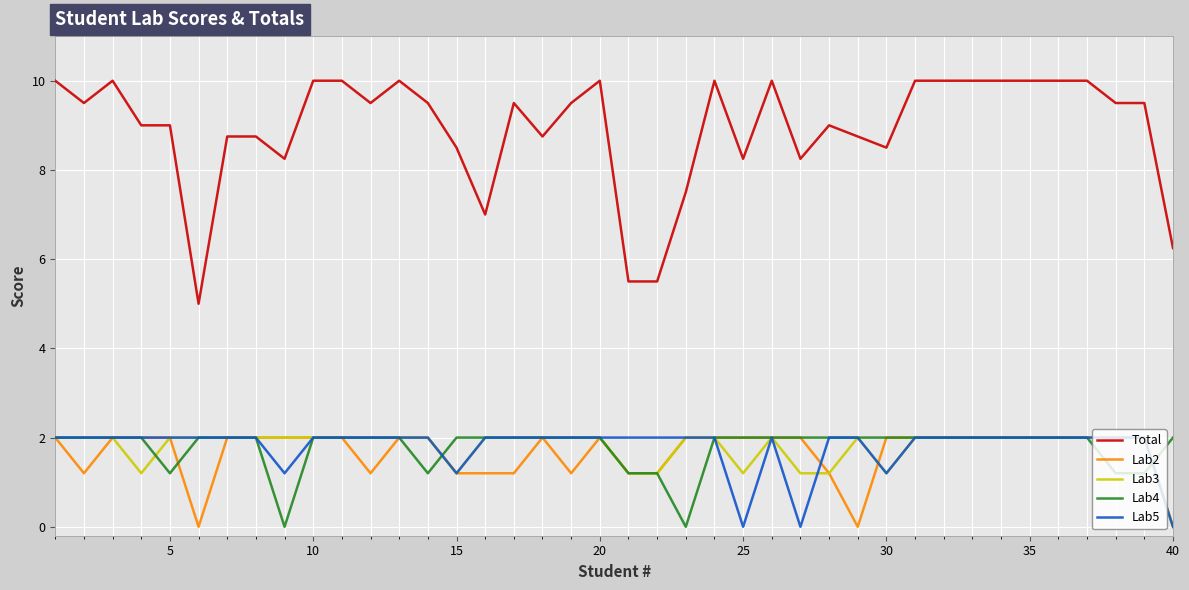

Which series has the widest spread of values?

Total